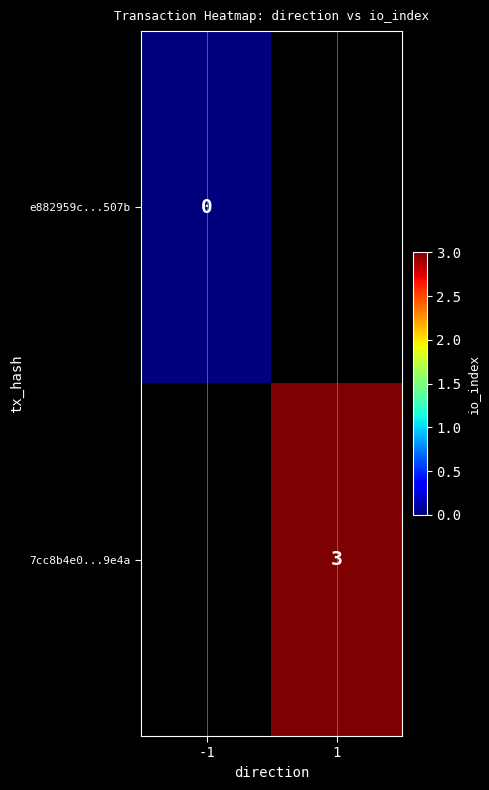

Is it true that 7cc8b4e0...9e4a equals 3 at 1?

True